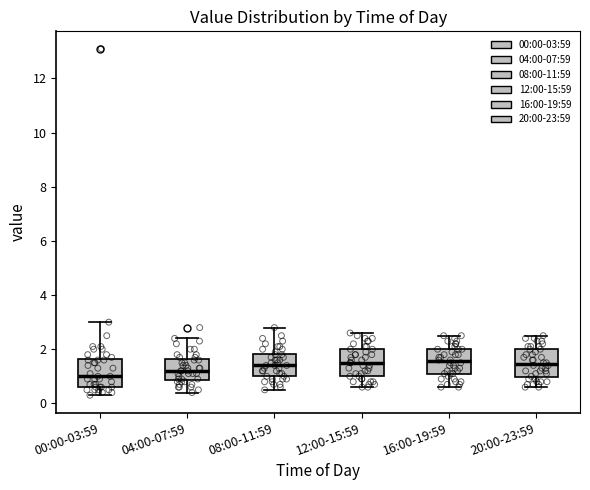

Where does the upper whisker of the box for 12:00-15:59 end on the y-axis? The values are not printed on the chart, so give them approximately, as read against the axis.

2.6